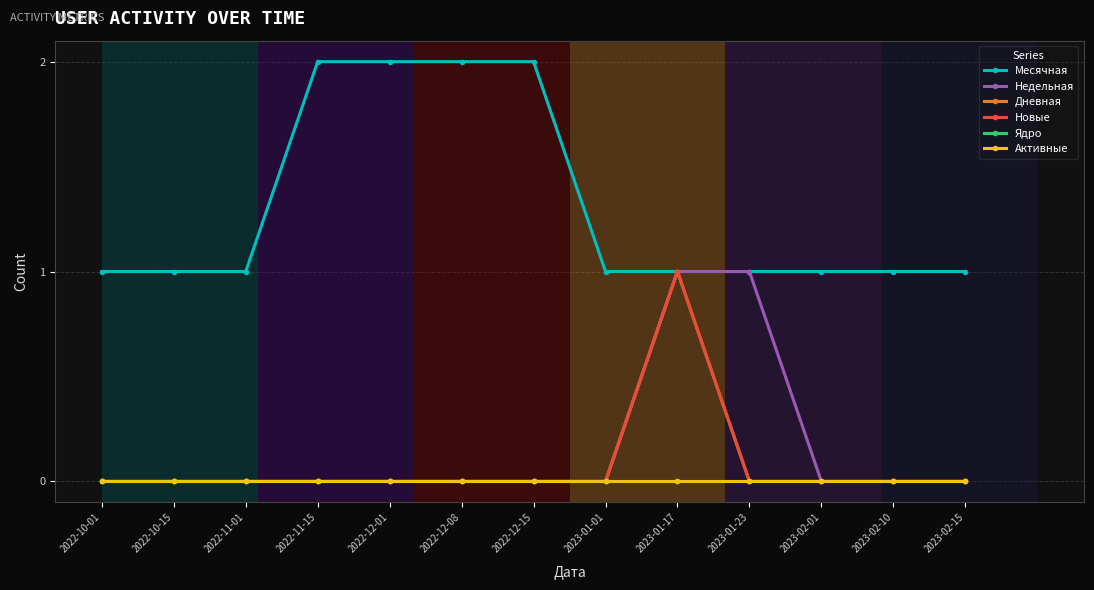

Is this an area chart (filled region under the line)?

No